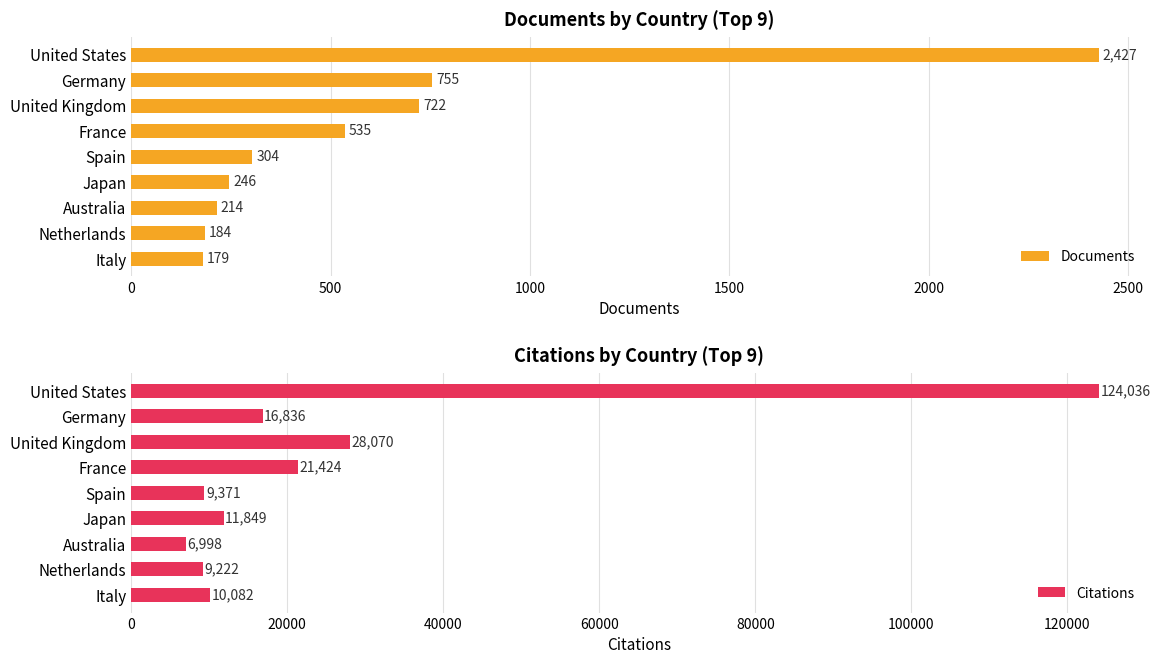

What is the difference between the second highest and minimum values in the Documents series?

576